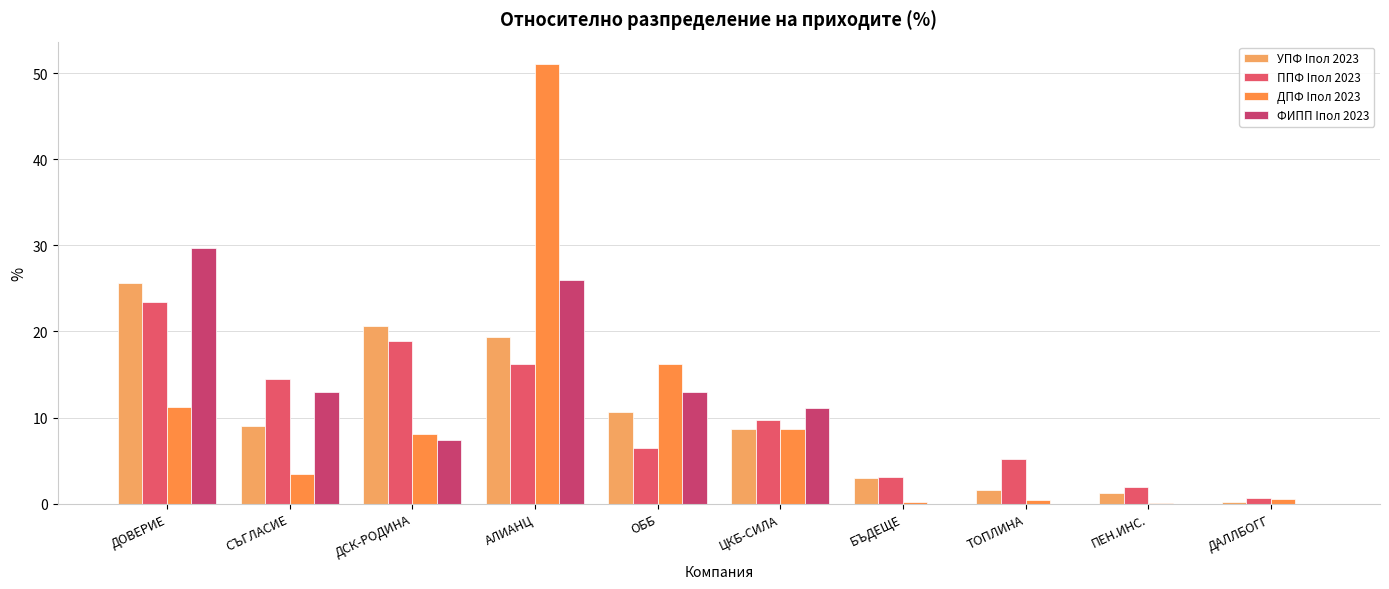

What is the maximum value shown in the chart?

51.1